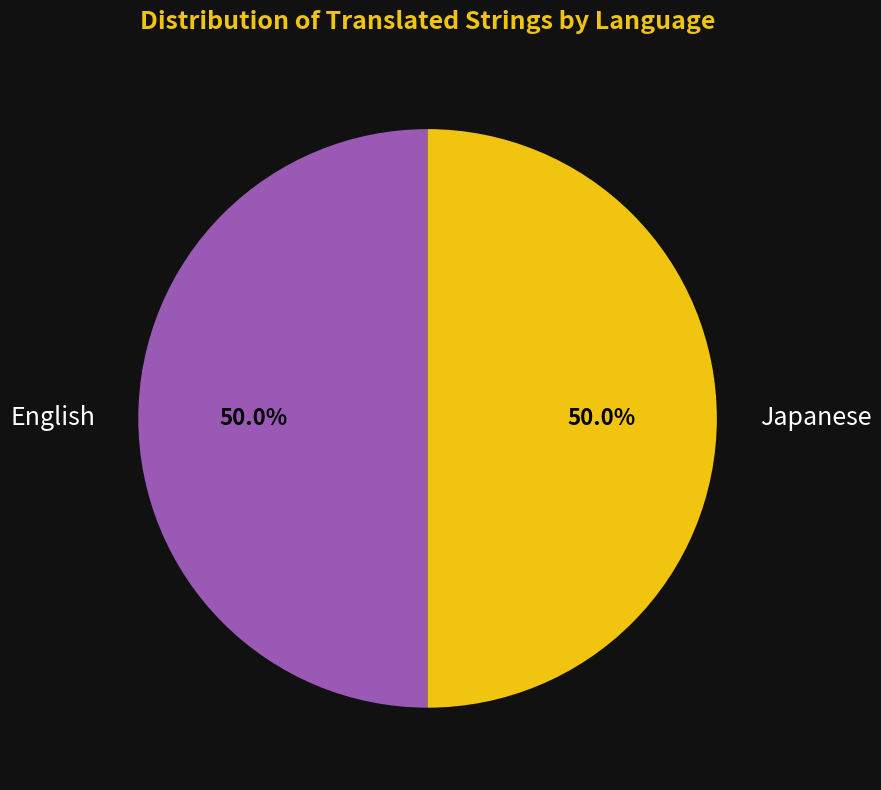

To the nearest percent, what is the average slice percentage?

50%